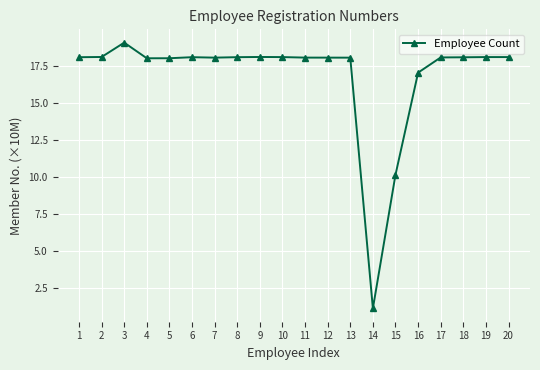

How many categories are shown in the chart?

20